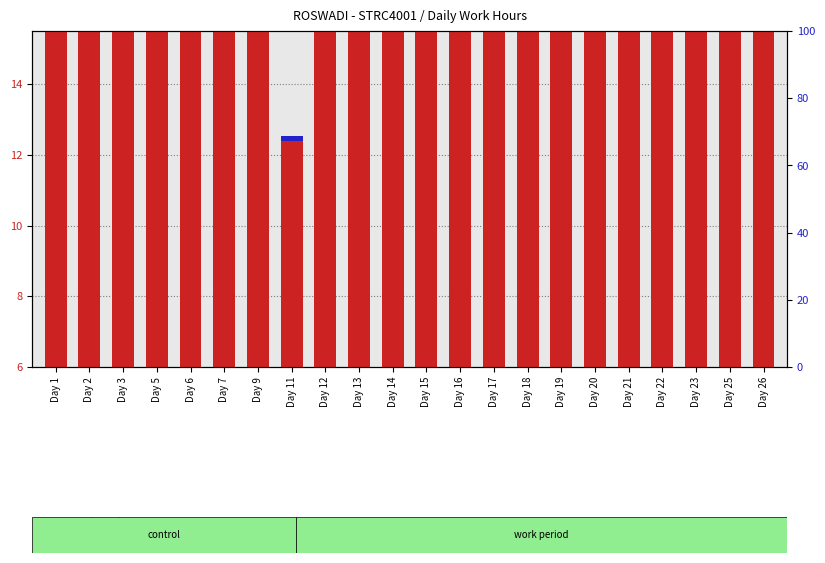

The Break Total series shows 0.1 at Day 9. True or false?

False